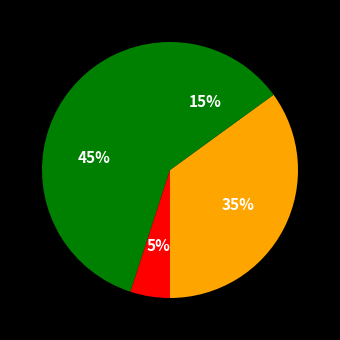

Count the number of slices in the pie.

4